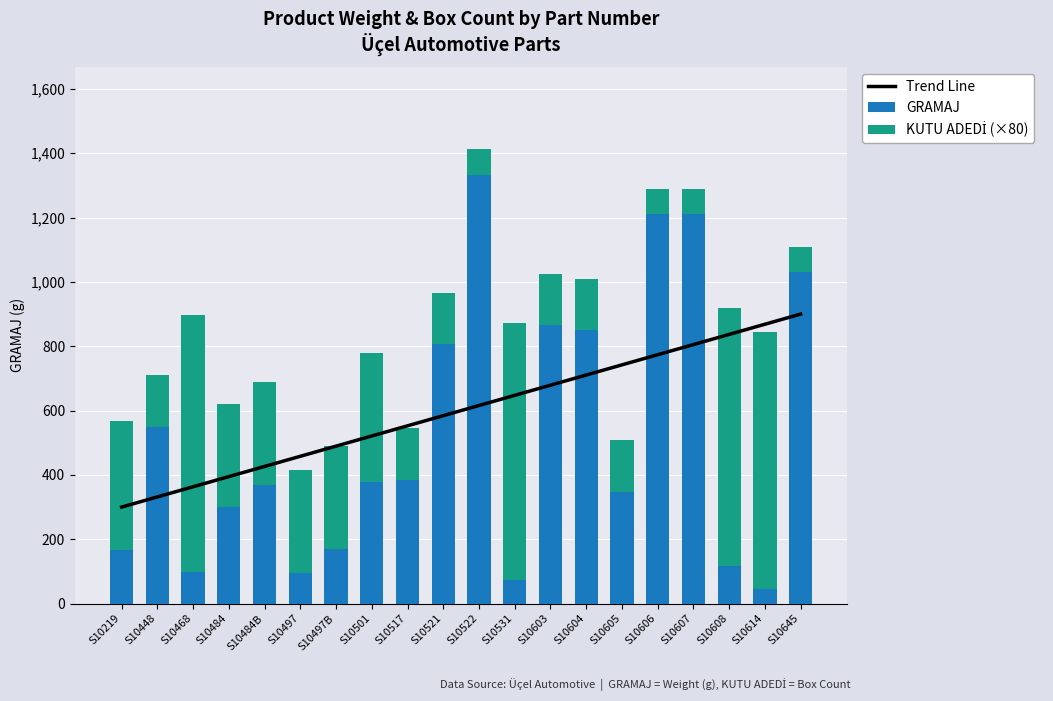

Reading left to right, transcribe all the data shown in this chart.

Trend Line: S10219=300.0	S10448=331.6	S10468=363.2	S10484=394.7	S10484B=426.3	S10497=457.9	S10497B=489.5	S10501=521.1	S10517=552.6	S10521=584.2	S10522=615.8	S10531=647.4	S10603=678.9	S10604=710.5	S10605=742.1	S10606=773.7	S10607=805.3	S10608=836.8	S10614=868.4	S10645=900.0
GRAMAJ: S10219=167.0	S10448=550.0	S10468=98.0	S10484=300.0	S10484B=368.0	S10497=96.0	S10497B=170.0	S10501=378.0	S10517=385.0	S10521=806.0	S10522=1333.0	S10531=73.0	S10603=865.0	S10604=850.0	S10605=348.0	S10606=1210.0	S10607=1210.0	S10608=118.0	S10614=45.0	S10645=1030.0
KUTU ADEDİ (×80): S10219=400.0	S10448=160.0	S10468=800.0	S10484=320.0	S10484B=320.0	S10497=320.0	S10497B=320.0	S10501=400.0	S10517=160.0	S10521=160.0	S10522=80.0	S10531=800.0	S10603=160.0	S10604=160.0	S10605=160.0	S10606=80.0	S10607=80.0	S10608=800.0	S10614=800.0	S10645=80.0